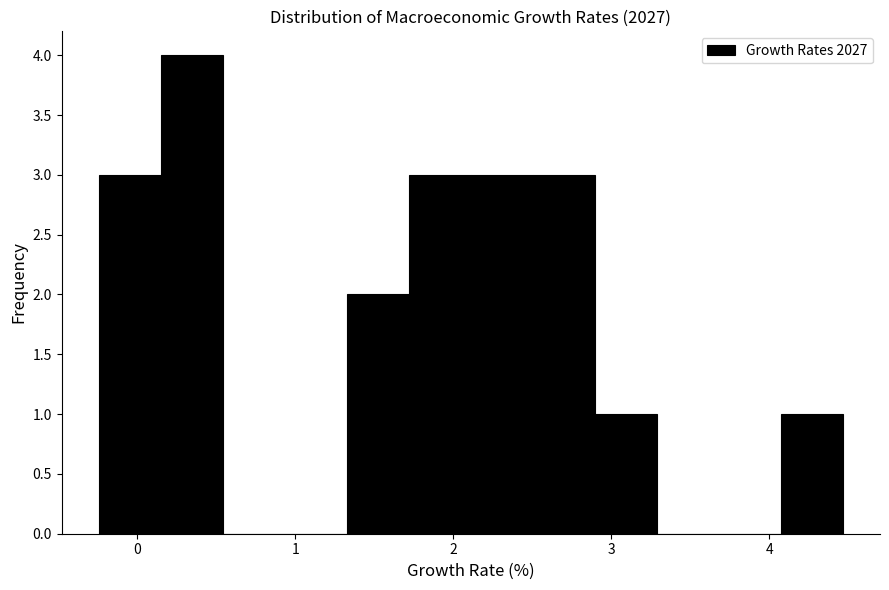

Around what value on the x-axis is the tallest bar? Give the approximate position of its centre, as read against the axis.

0.3